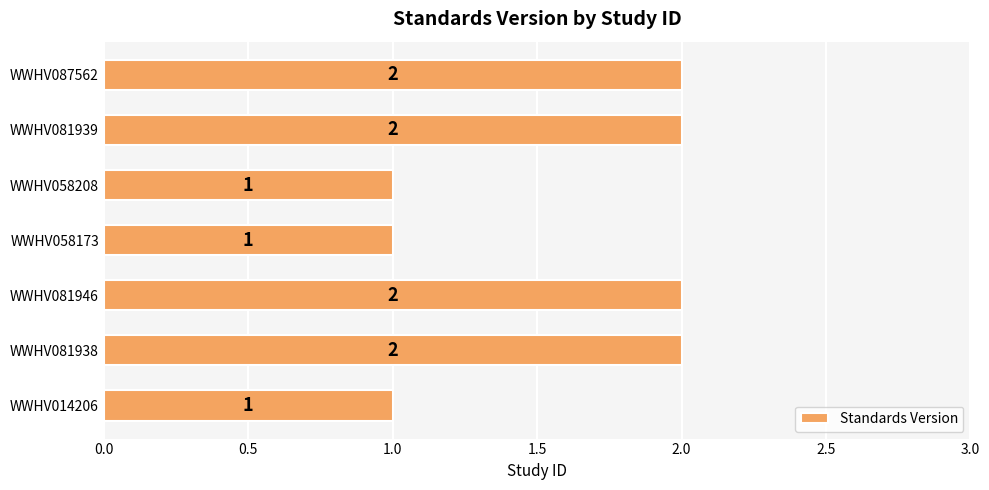

Approximately how many times larger is the value at WWHV014206 compared to WWHV081938?

0.5